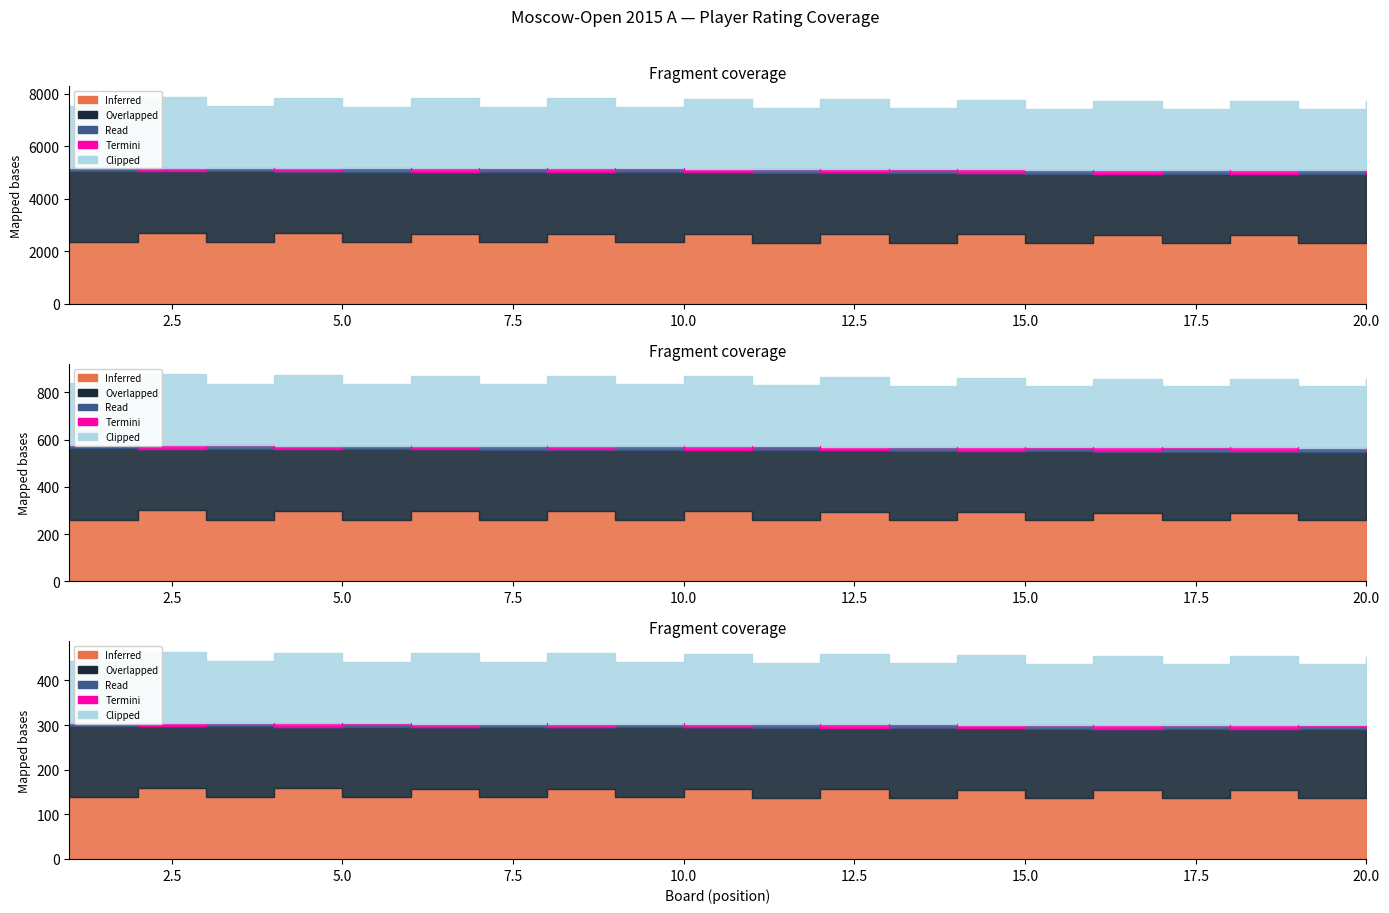

How many interior local peaks does the Inferred series have?

9